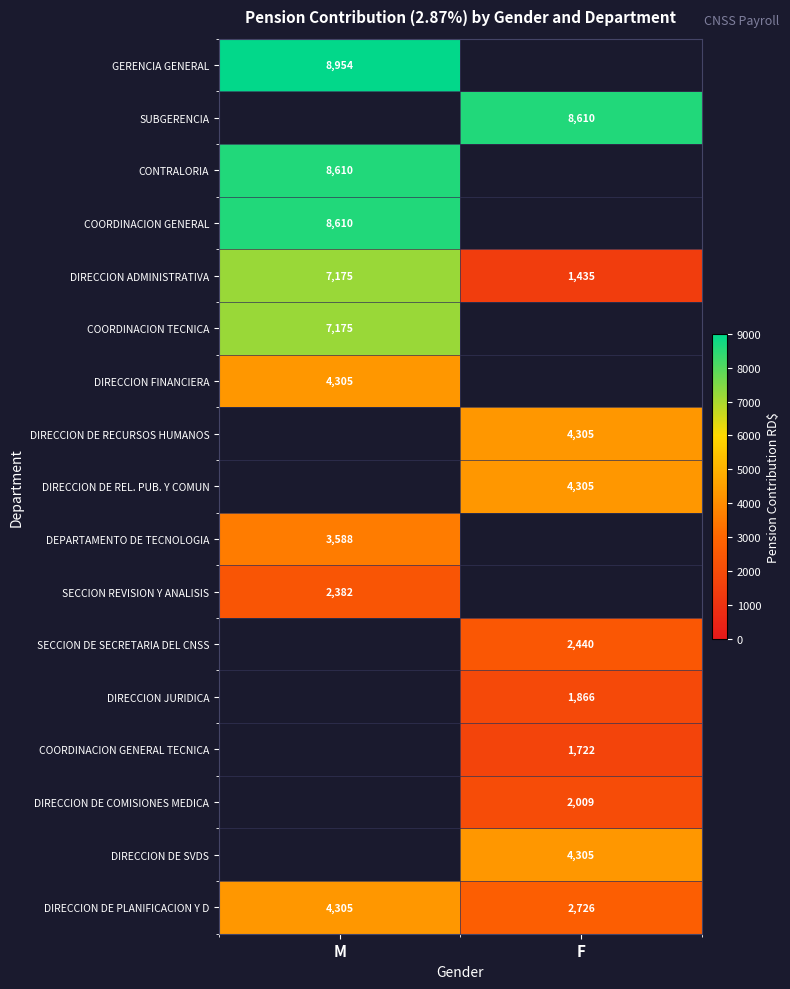

The DIRECCION FINANCIERA series shows 4305.0 at M. True or false?

True